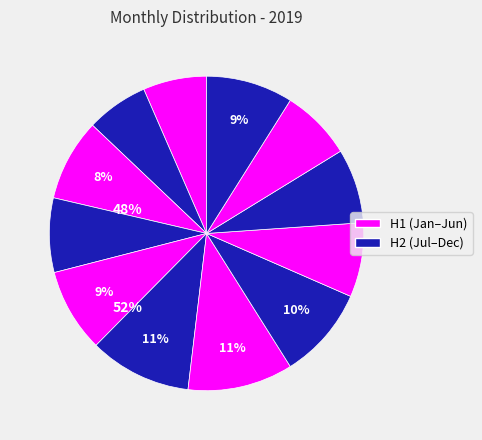

Which category has the biggest portion of the pie?

Jul